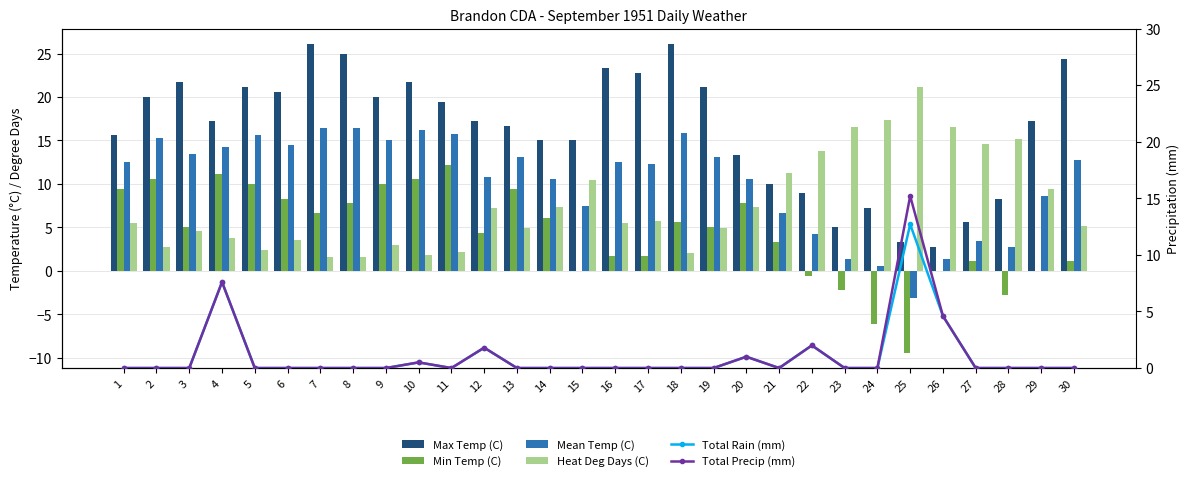

Is the value of Min Temp (C) at 30 greater than the value of Heat Deg Days (C) at 27?

No